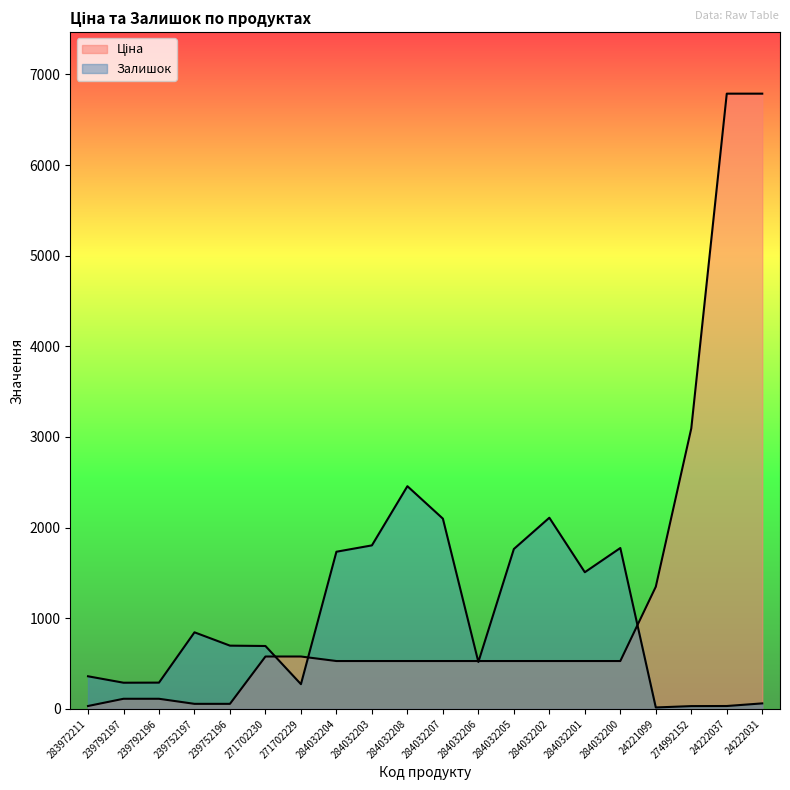

Reading left to right, transcribe all the data shown in this chart.

Ціна: 32.0	111.8	111.8	55.9	55.9	578.1	578.1	528.2	528.2	528.2	528.2	528.2	528.2	528.2	528.2	528.2	1347.9	3094.7	6787.1	6787.1
Залишок: 360.0	289.0	290.0	845.0	698.0	694.0	273.0	1734.0	1804.0	2457.0	2099.0	518.0	1764.0	2109.0	1508.0	1775.0	16.0	31.0	32.0	61.0